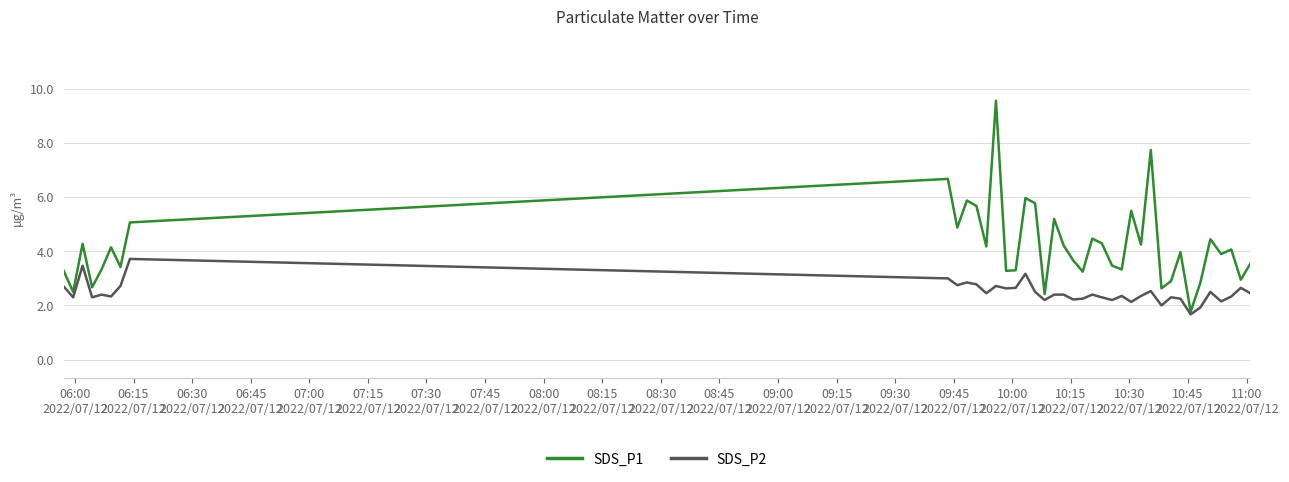

Which series has the widest spread of values?

SDS_P1